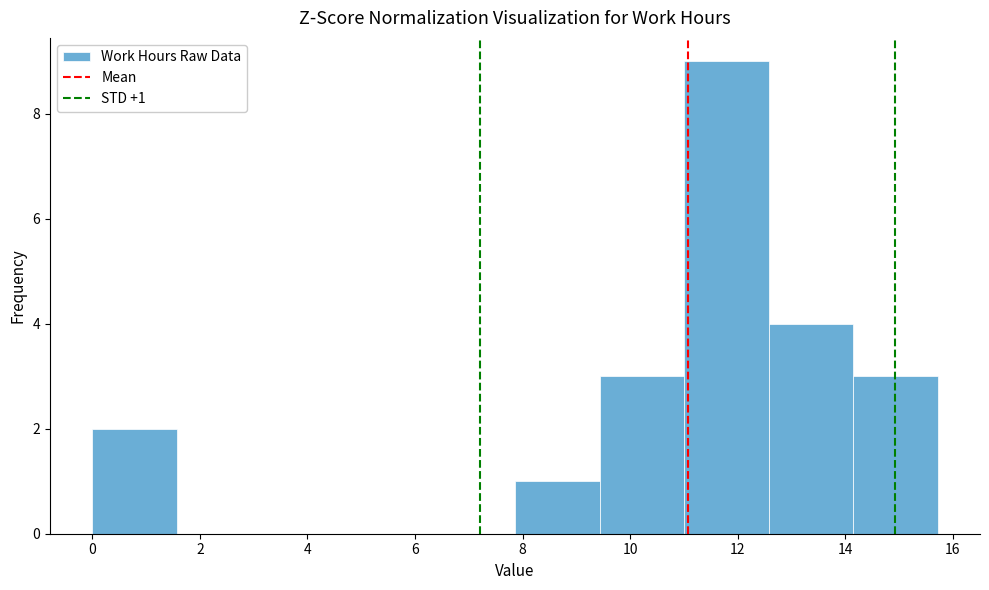

Which range on the x-axis has the tallest bar?

11.0 to 12.6